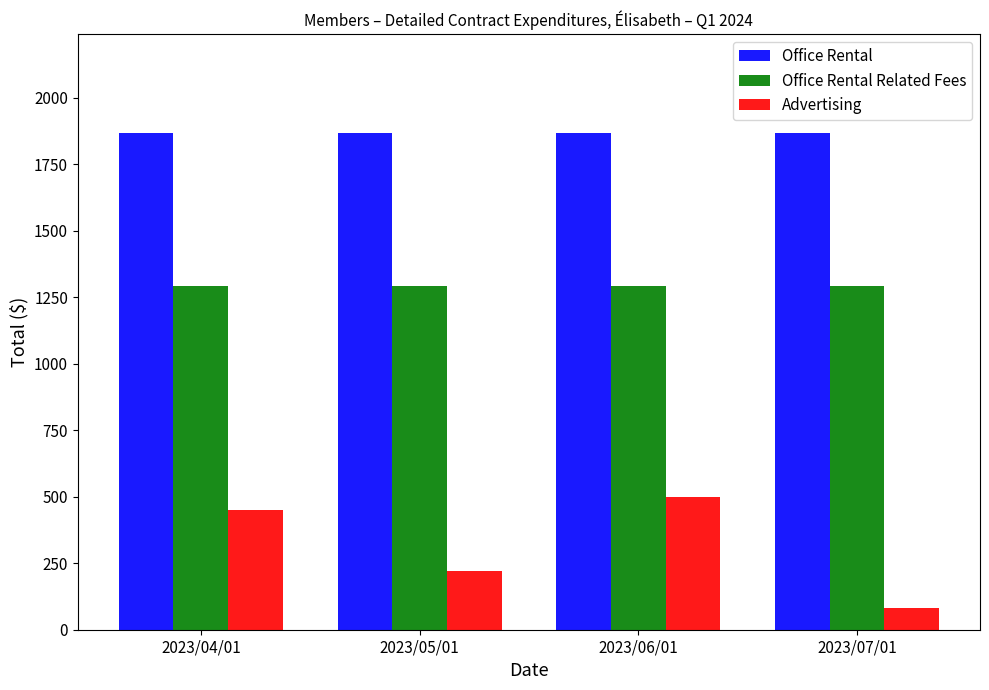

Is it true that Office Rental Related Fees equals 1294.7 at 2023/06/01?

True